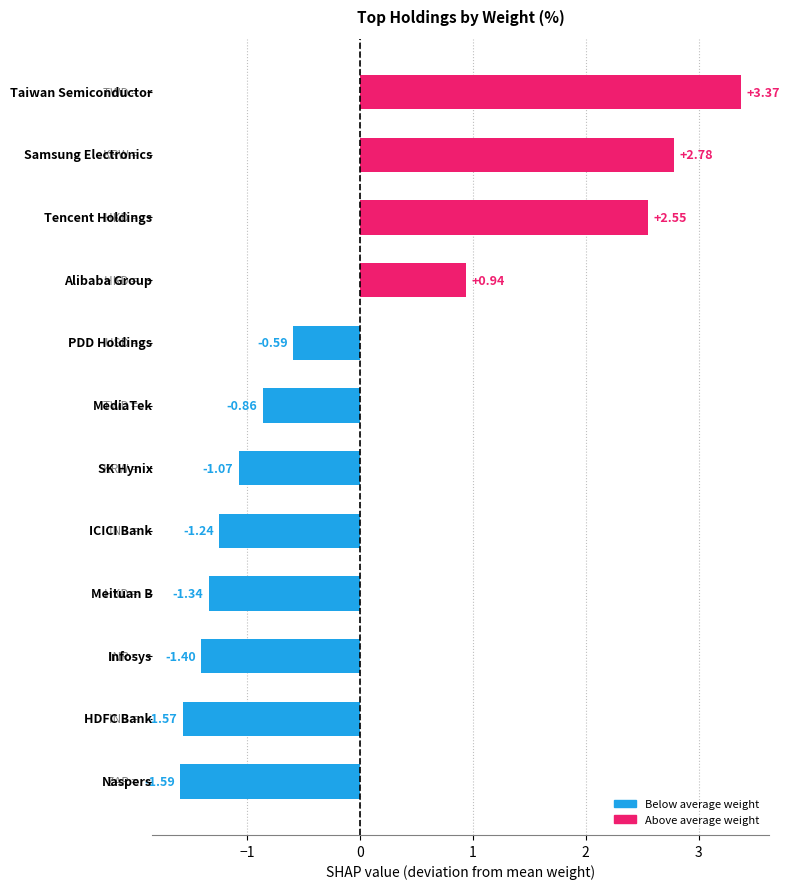

How many categories are shown in the chart?

12